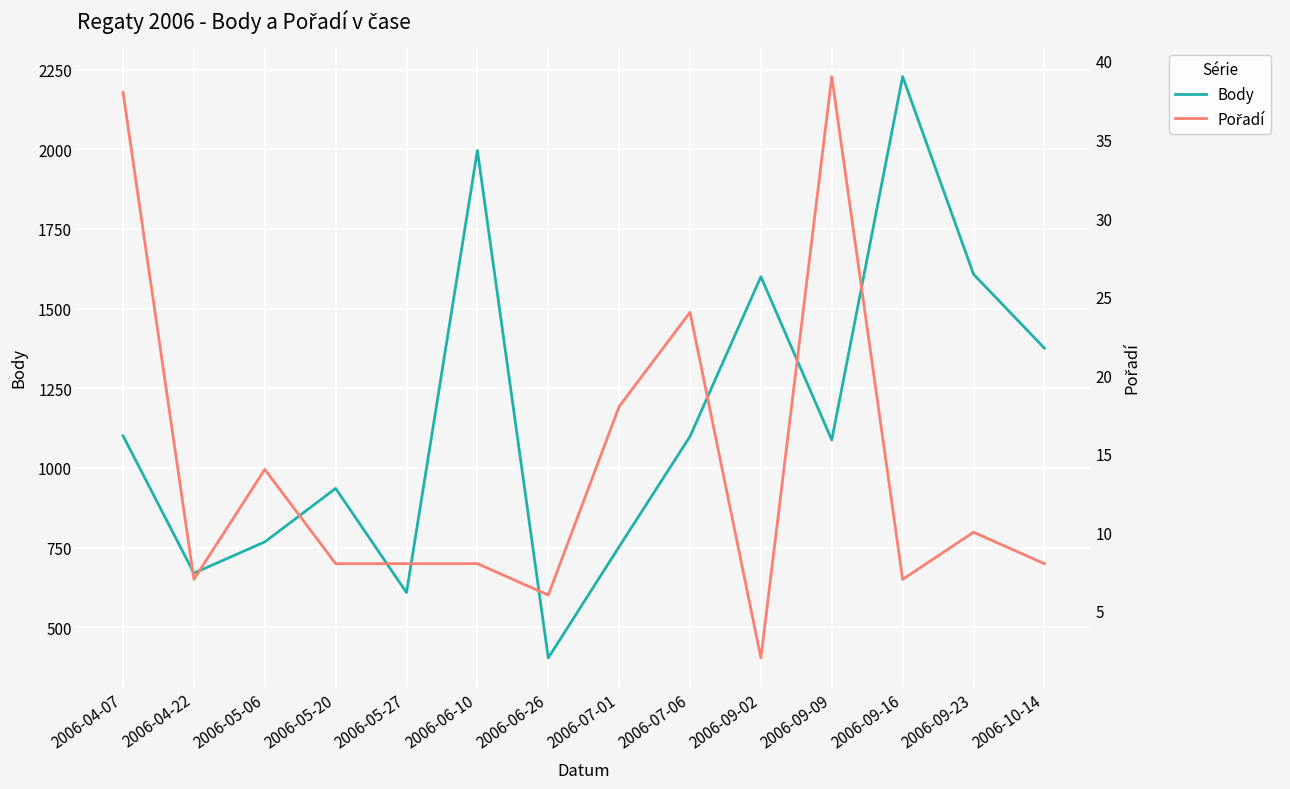

What position from the left is 2006-09-02?

10